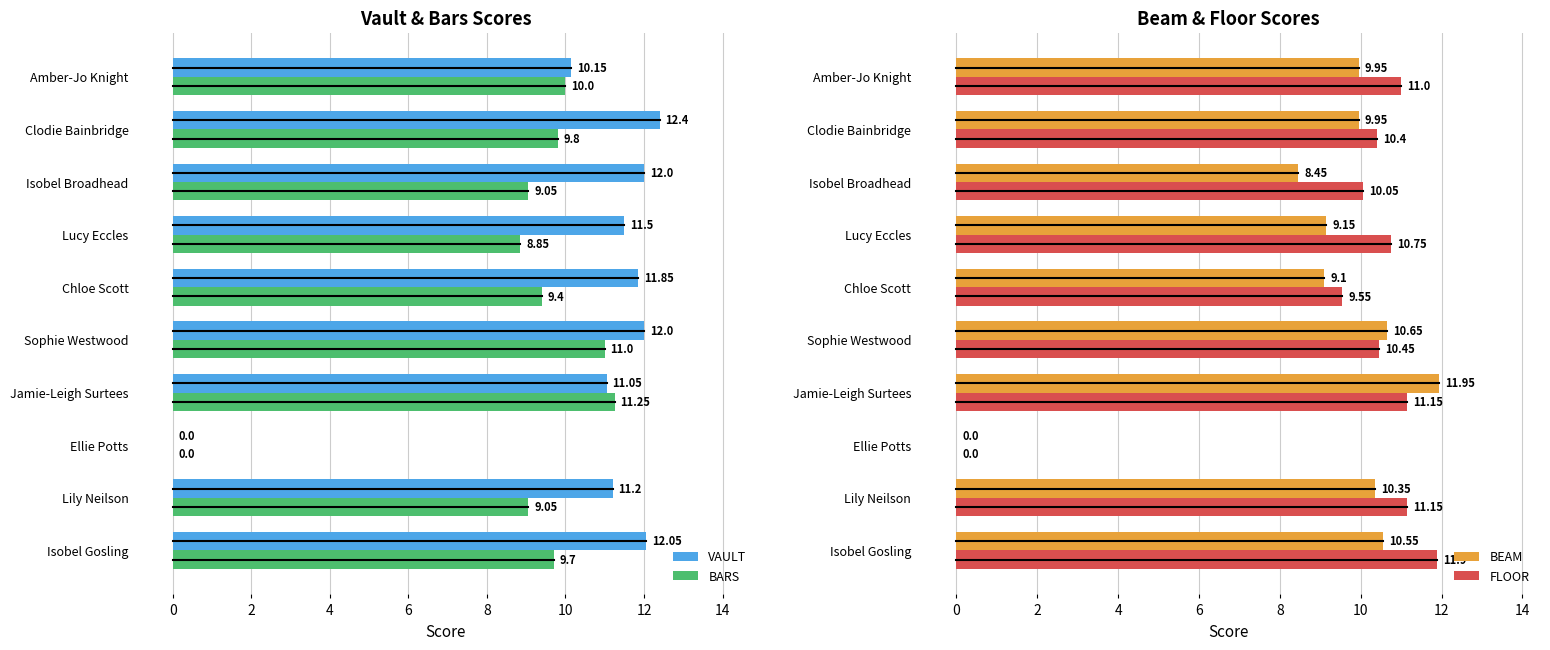

How many data points in VAULT are above 11?

8